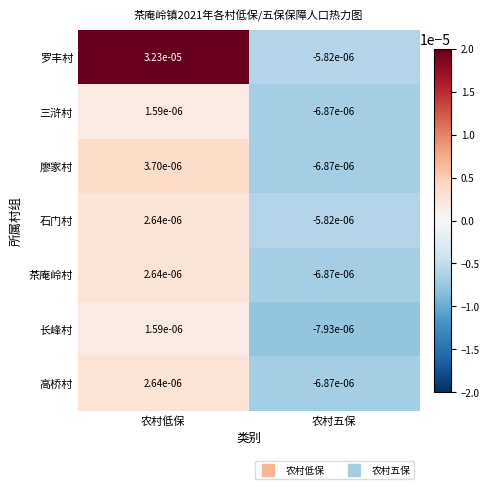

Which series has the largest total across all categories?

罗丰村